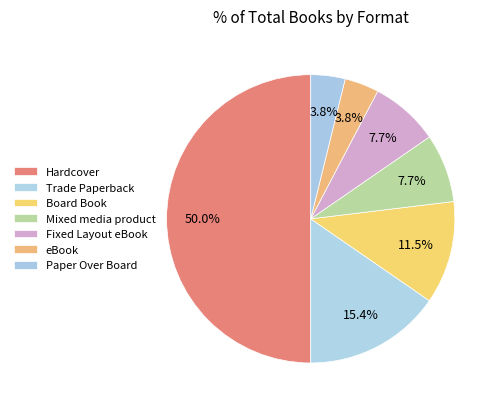

How many segments does this pie chart have?

7